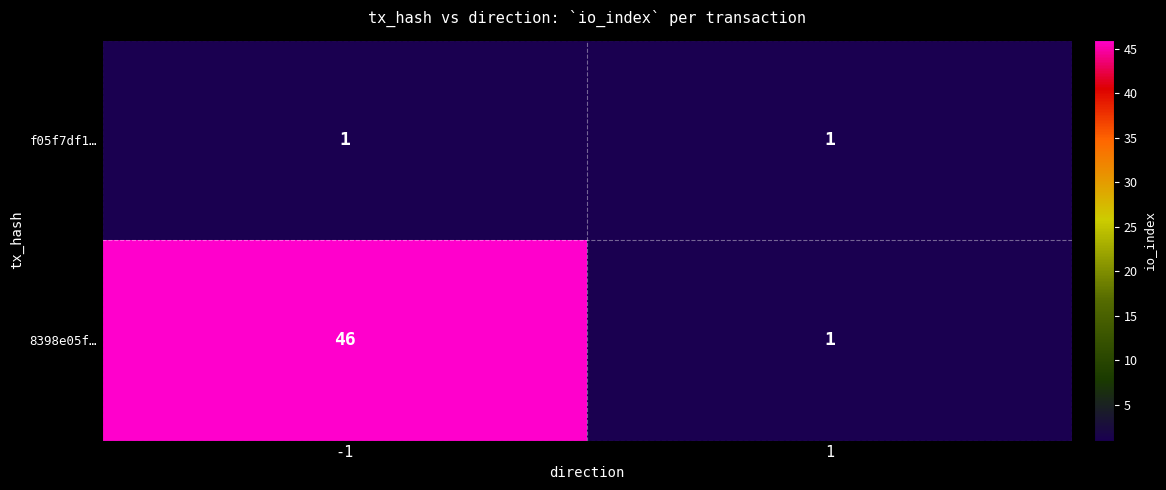

At which category is the sum across all series the highest?

-1